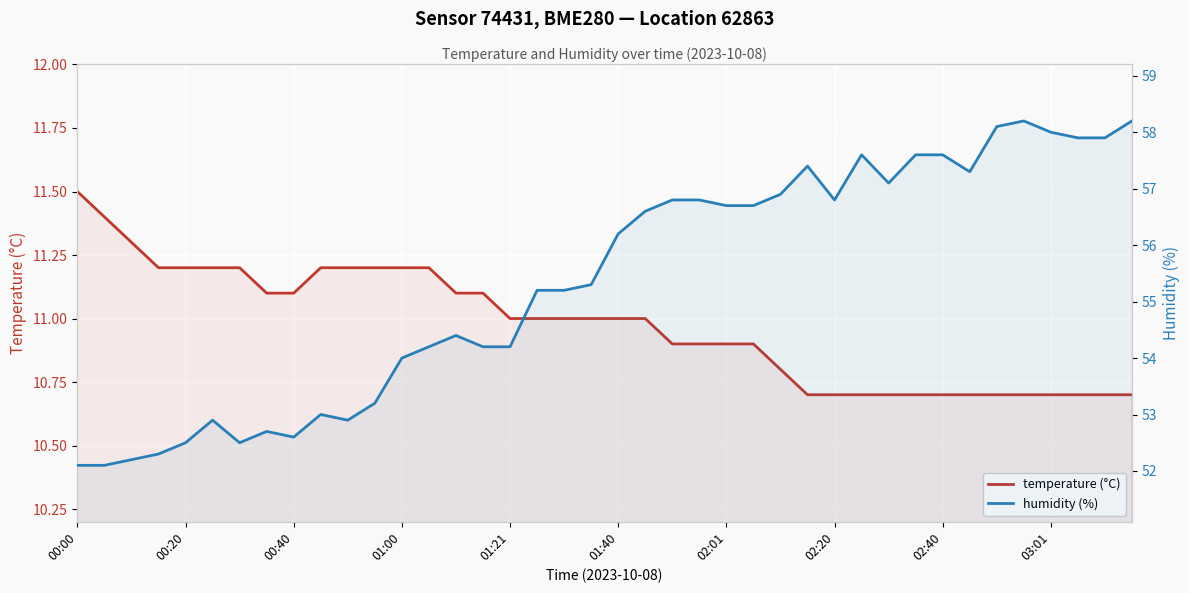

At which label is temperature (°C) closest to 11?

01:21